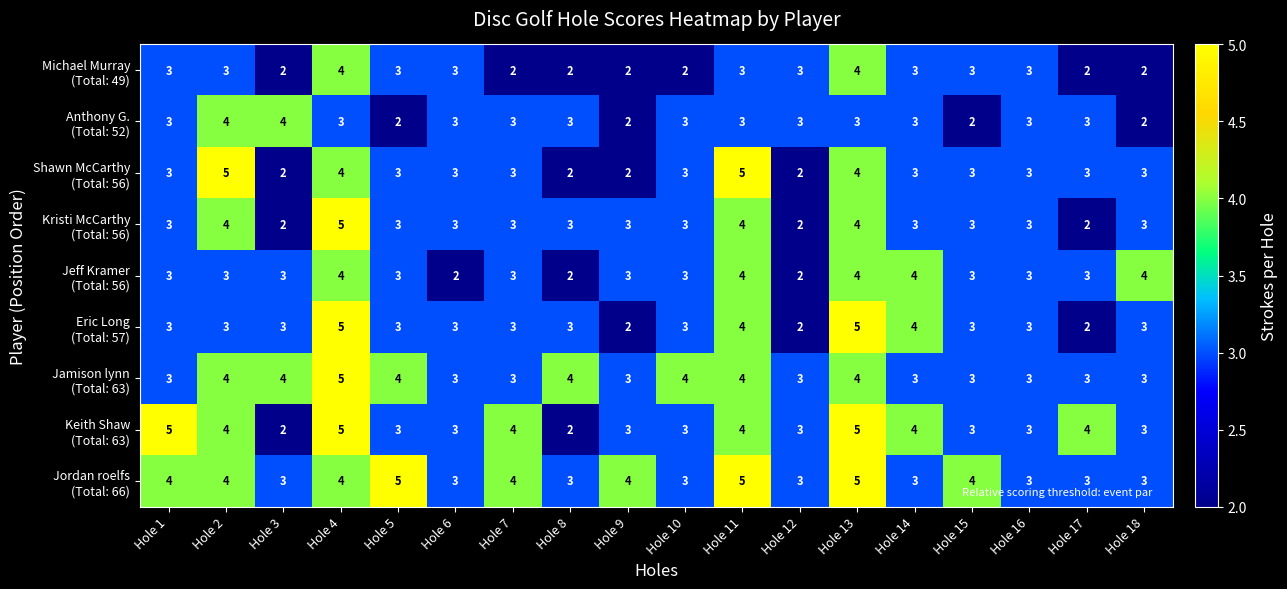

What is the greatest value displayed?

5